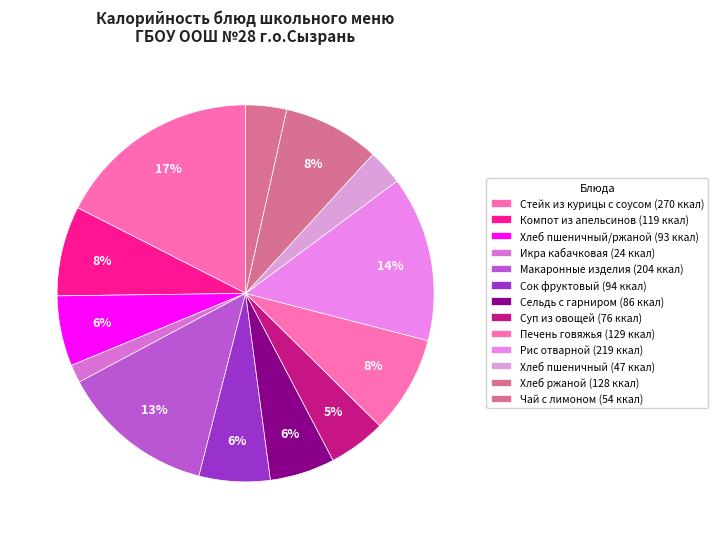

Count the number of slices in the pie.

13